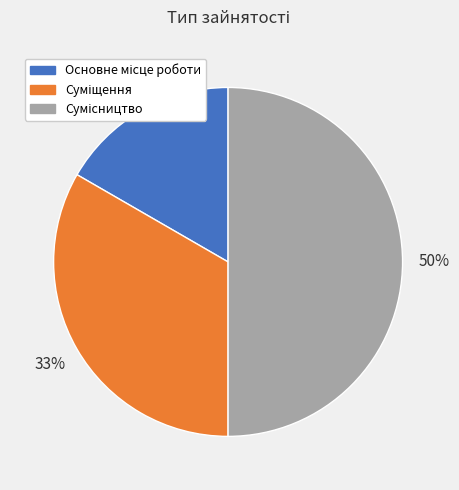

To the nearest percent, what is the average slice percentage?

33%